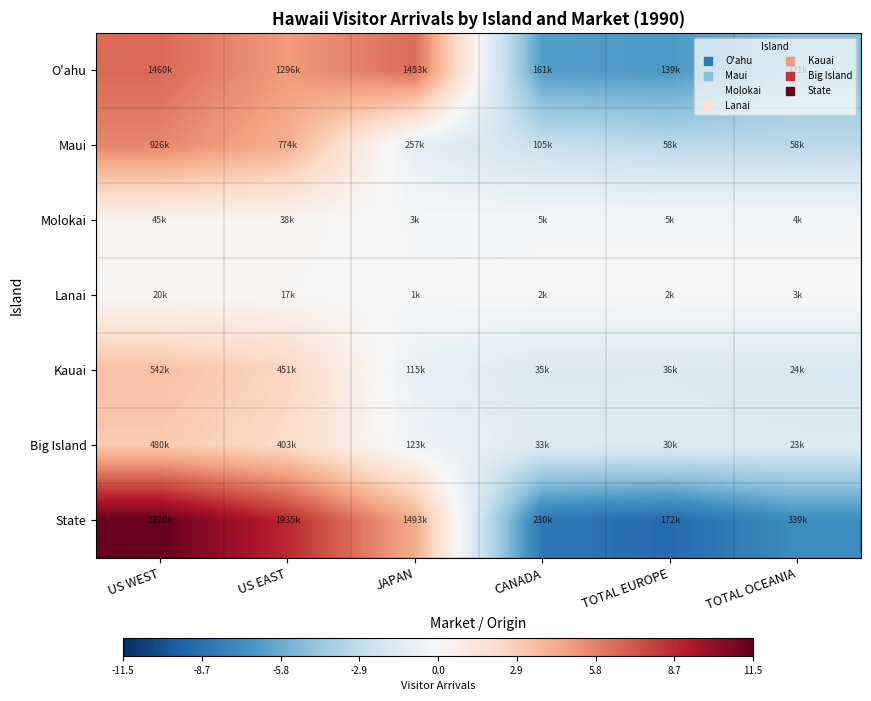

Which label corresponds to the largest value in the chart?

US WEST